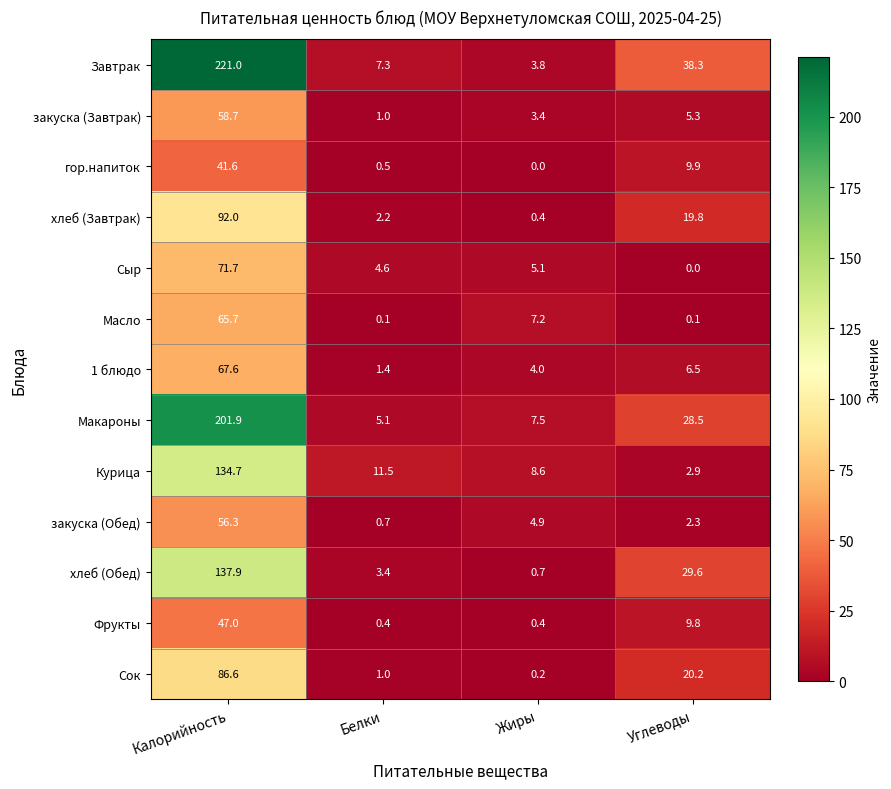

Read the хлеб (Обед) value at Углеводы.

29.6